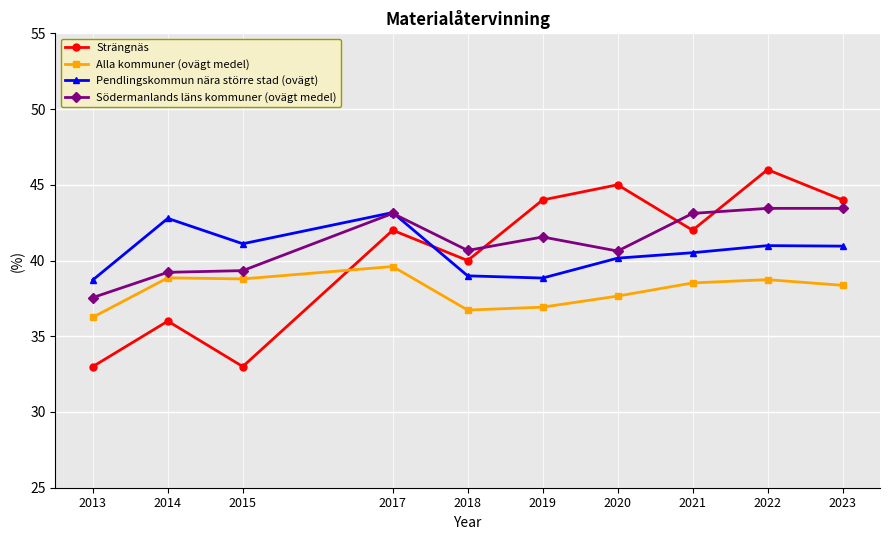

What is the difference between the Pendlingskommun nära större stad (ovägt) values at 2021 and 2020?

0.4